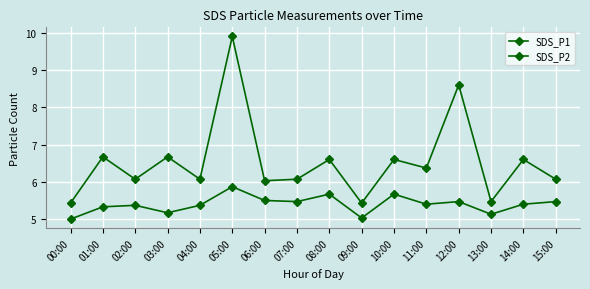

Which label corresponds to the largest value in the chart?

05:00